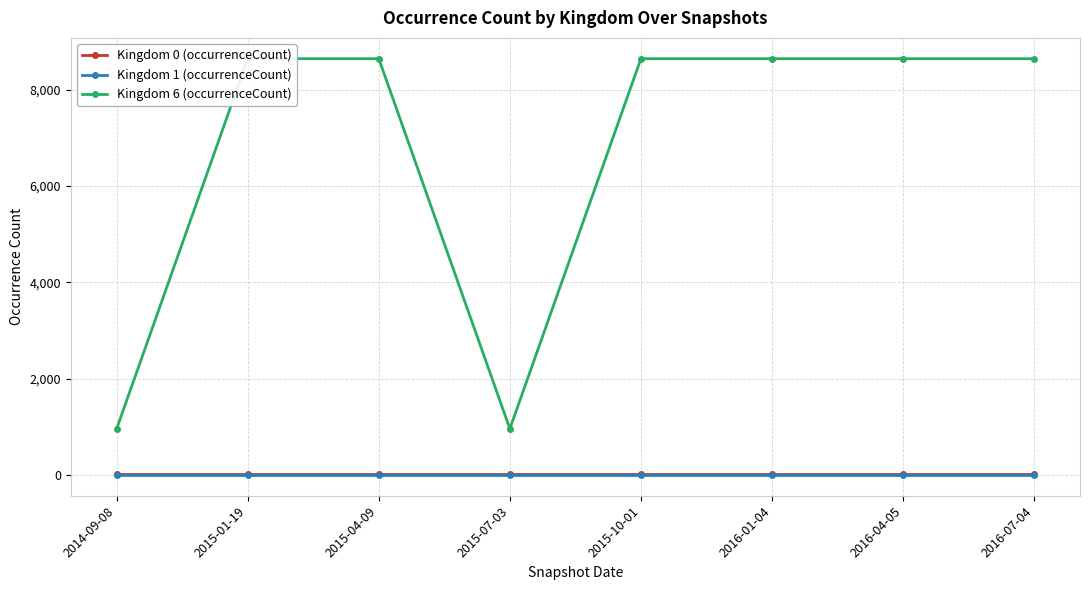

What is the label of the 5th point from the right?

2015-07-03